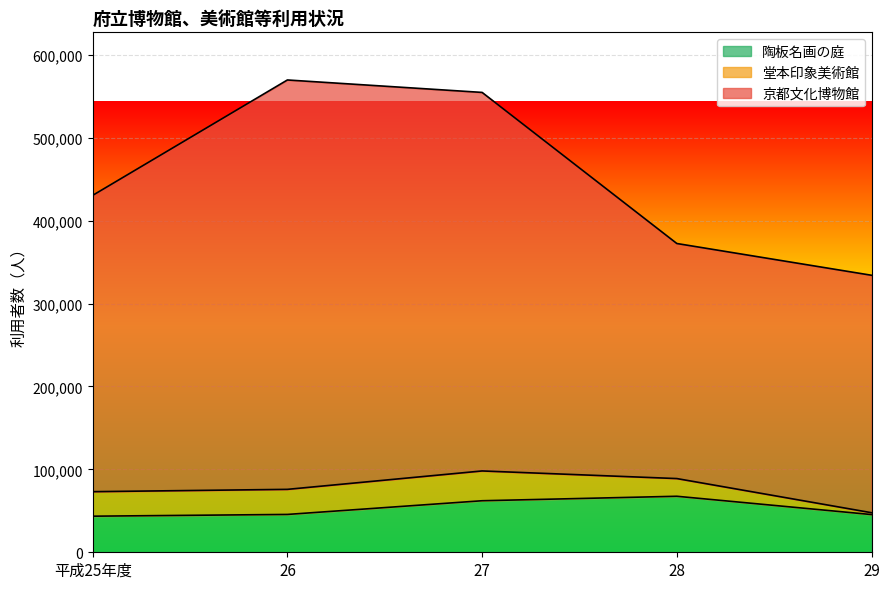

What are all the series names shown in the legend?

陶板名画の庭, 堂本印象美術館, 京都文化博物館